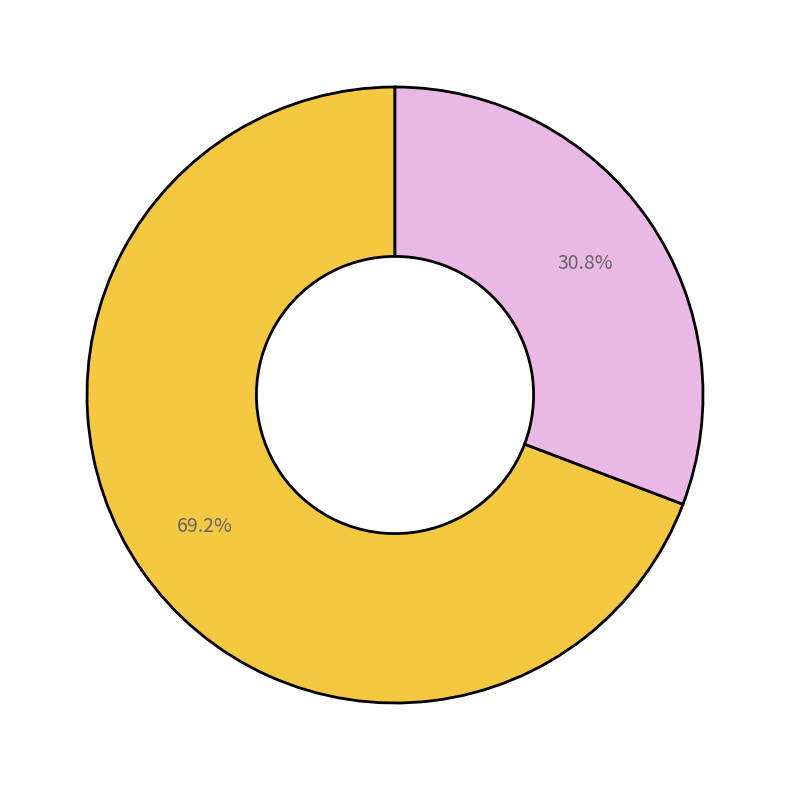

Does any single category account for the majority?

Yes